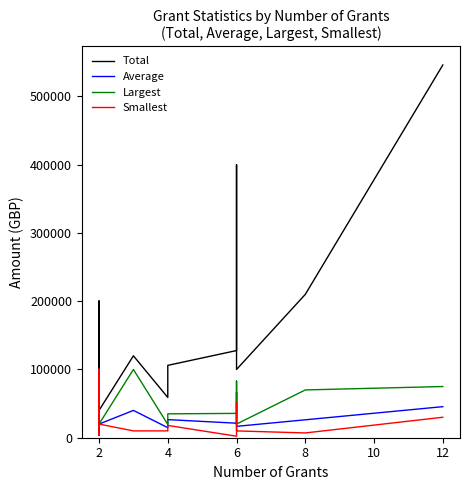

How many series are shown in this chart?

4